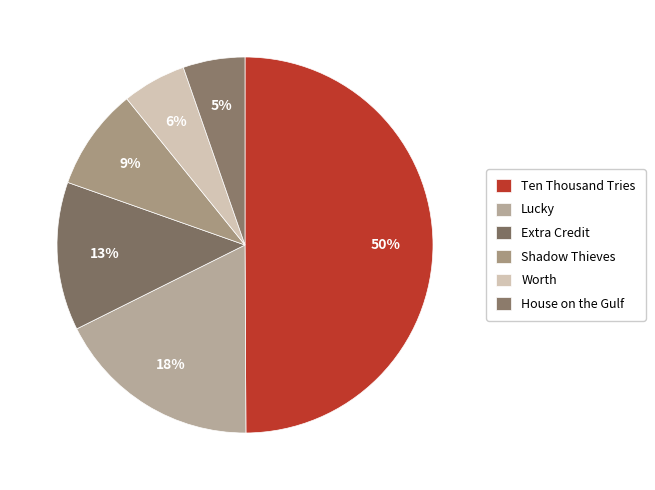

How many slices are in this pie chart?

6